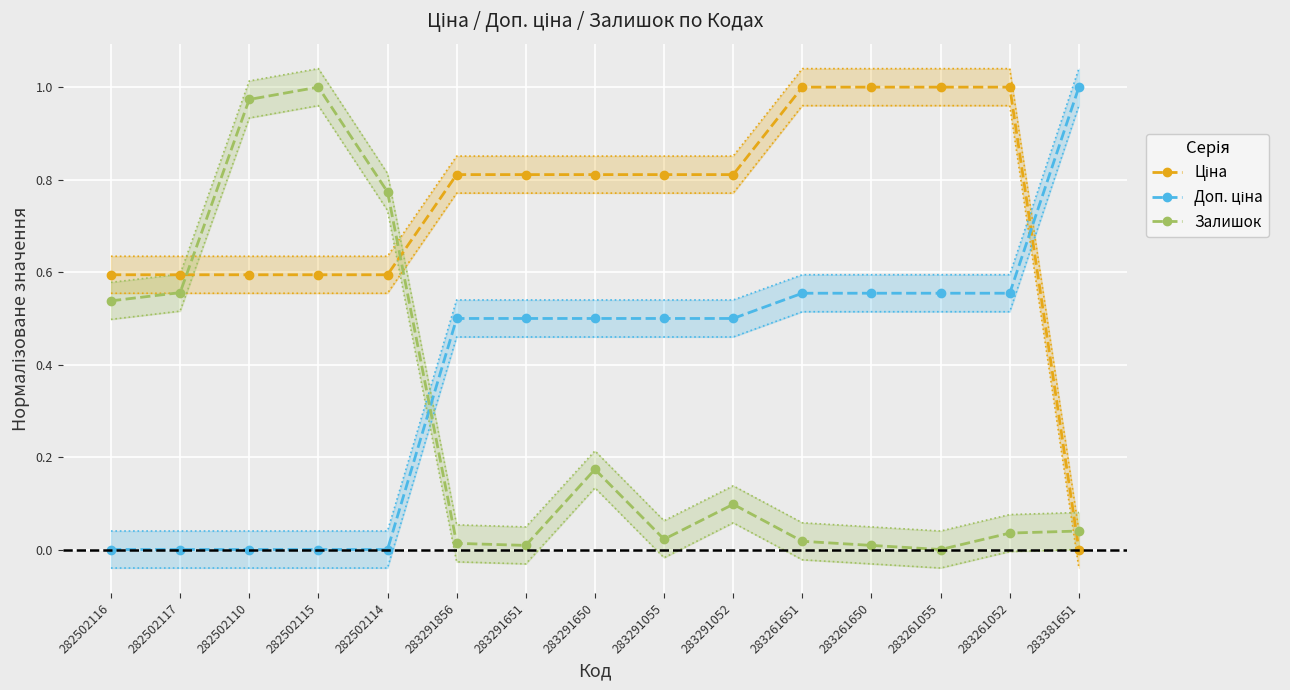

What is the difference between the second highest and minimum values in the Ціна series?

1.0